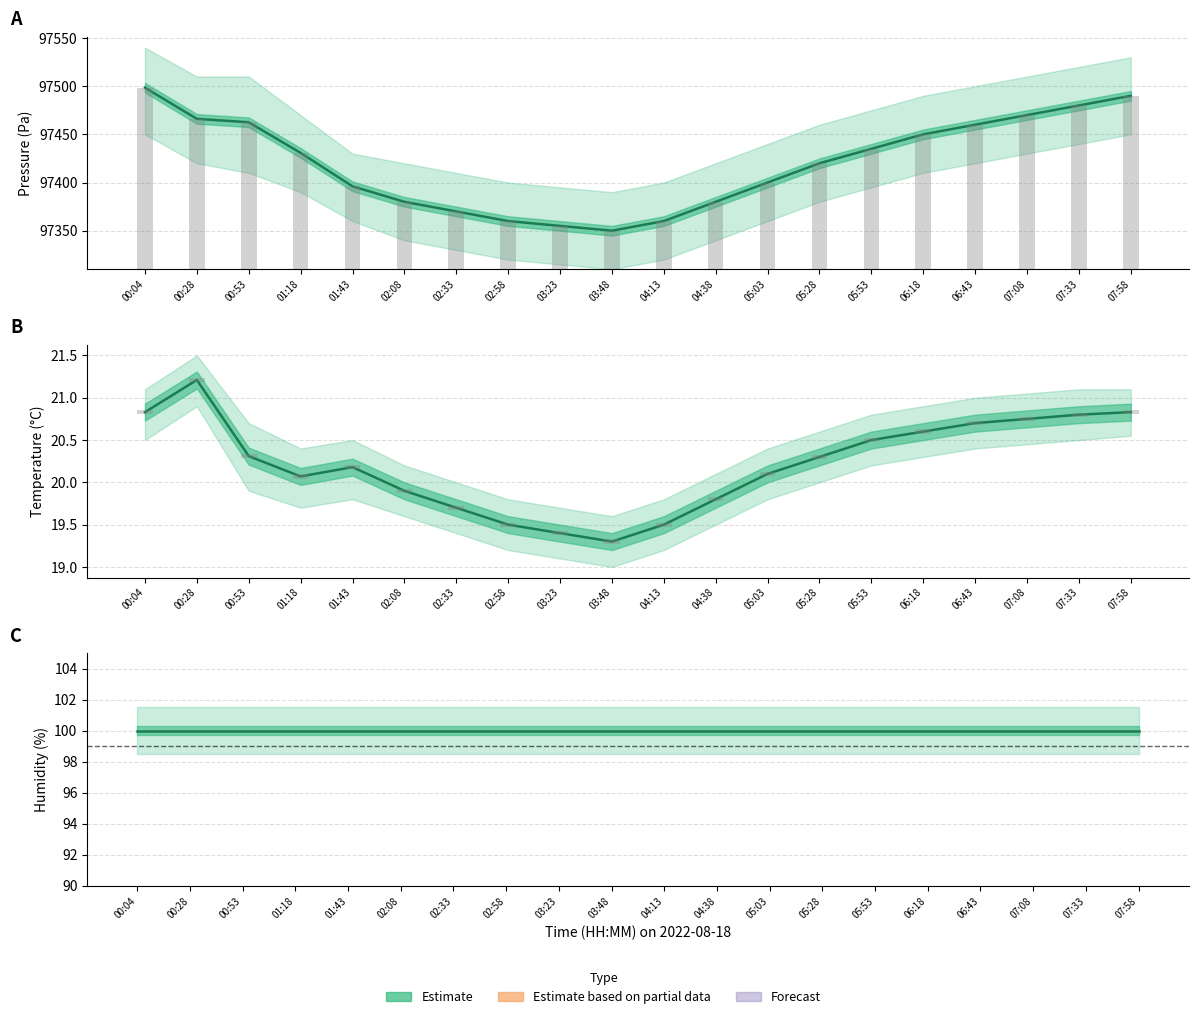

Does the chart contain stacked bars?

No